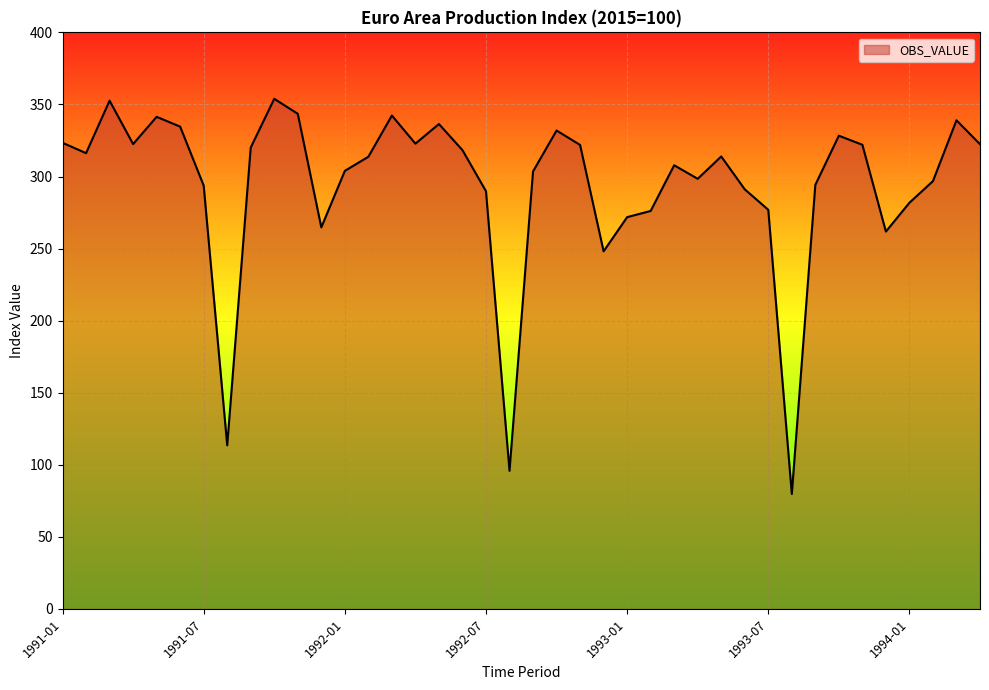

What is the maximum value shown in the chart?

353.9